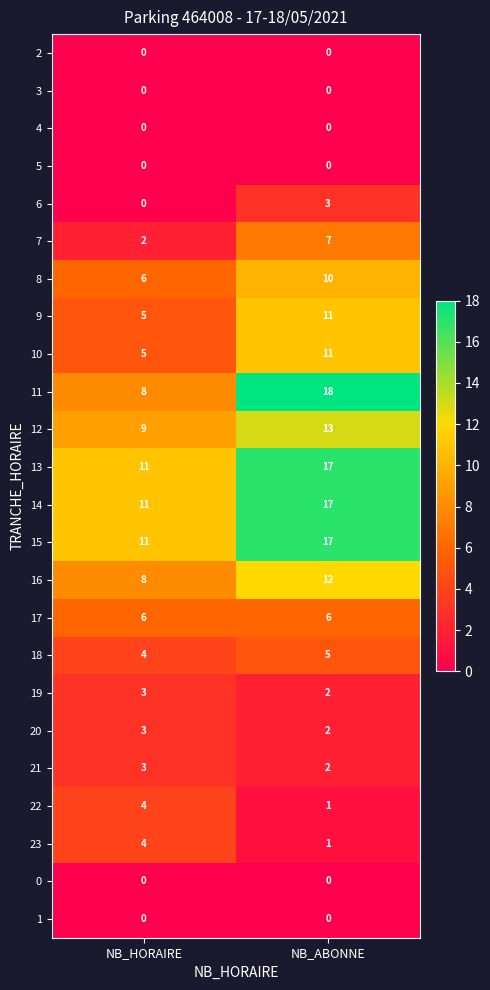

At which category is the sum across all series the highest?

NB_ABONNE